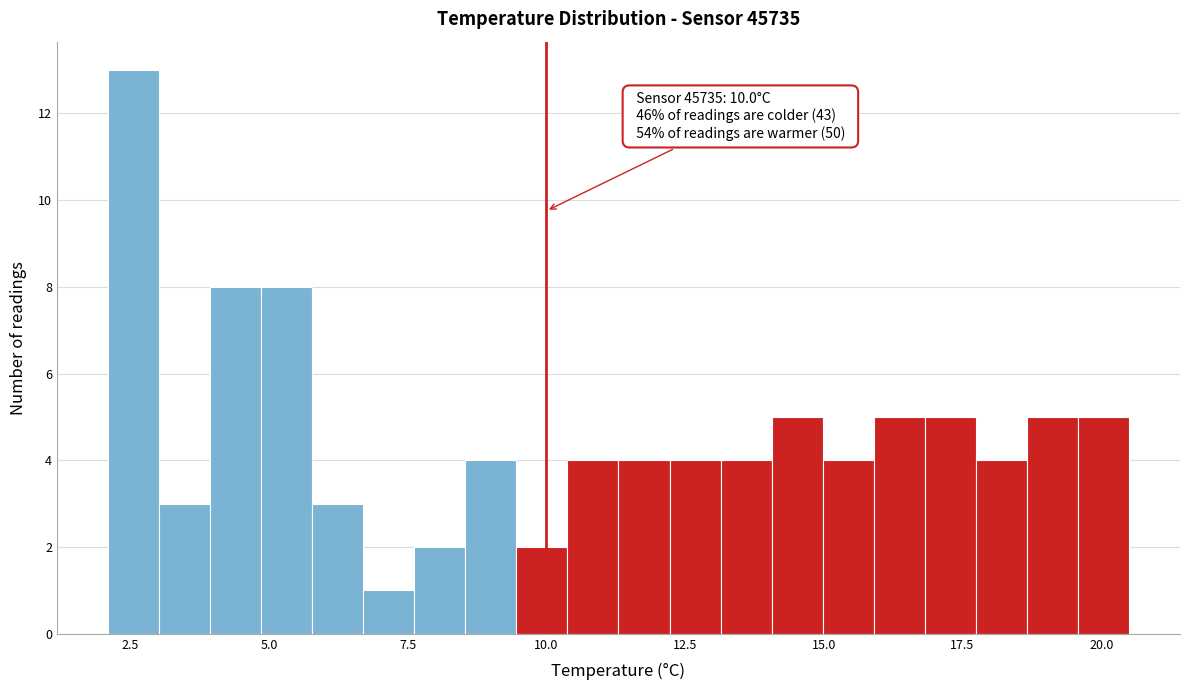

Read against the x-axis, roughly where is the centre of the tallest bar?

2.5